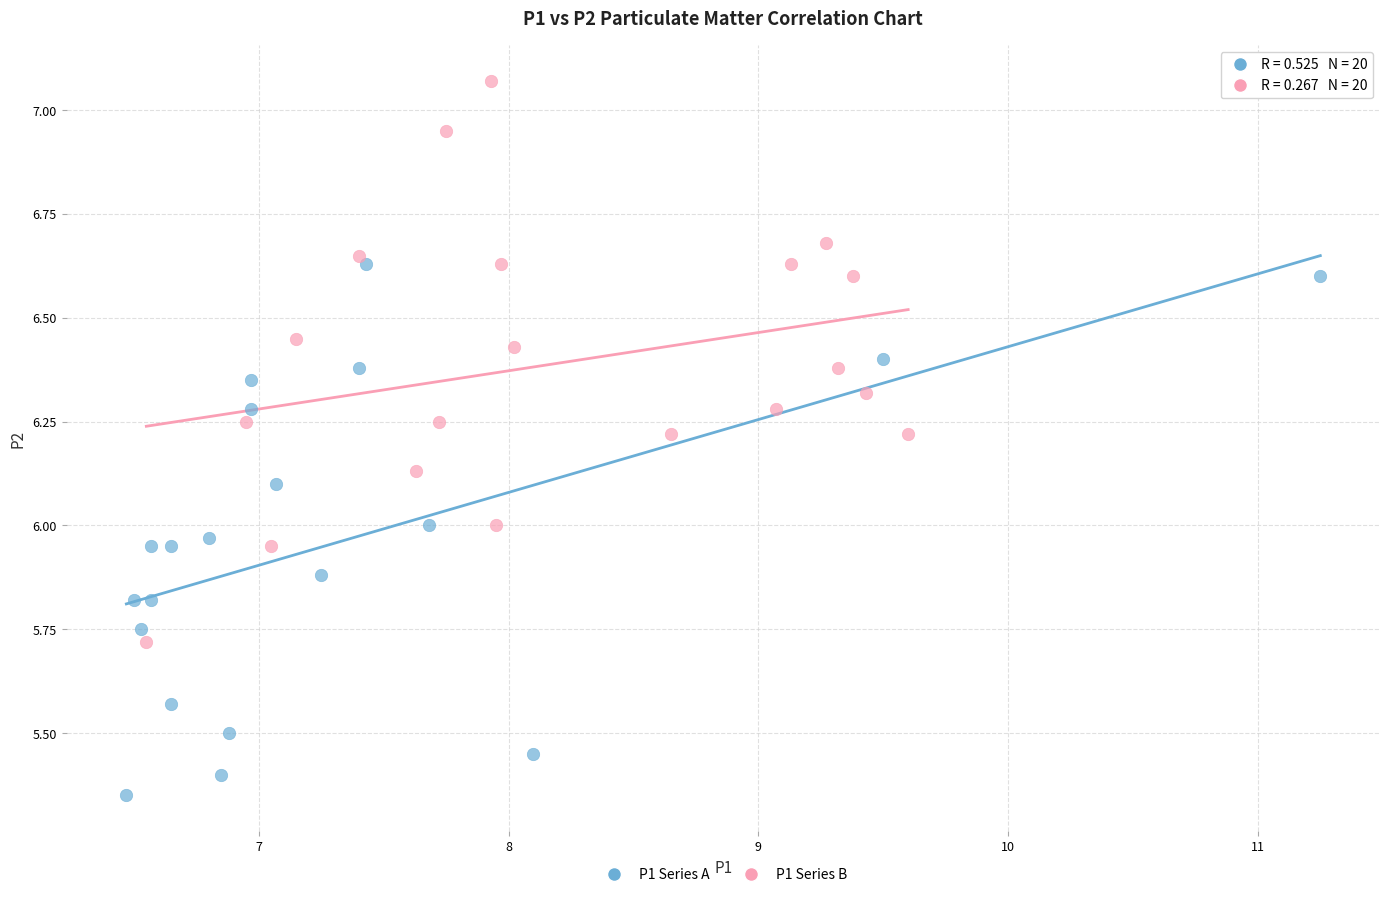

What are all the series names shown in the legend?

P1 Series A, P1 Series B